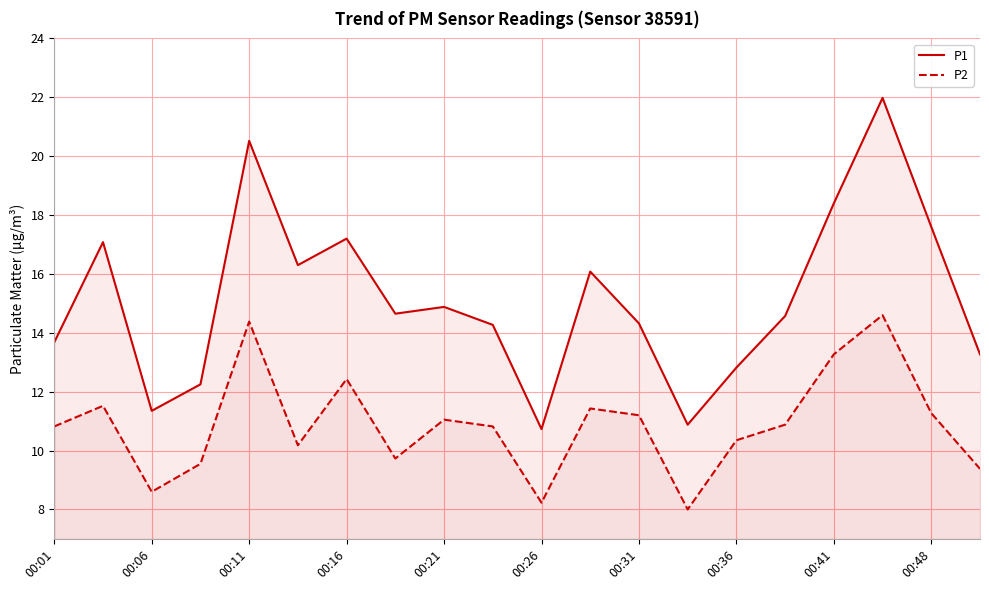

True or false: P1 and P2 intersect in this chart.

False